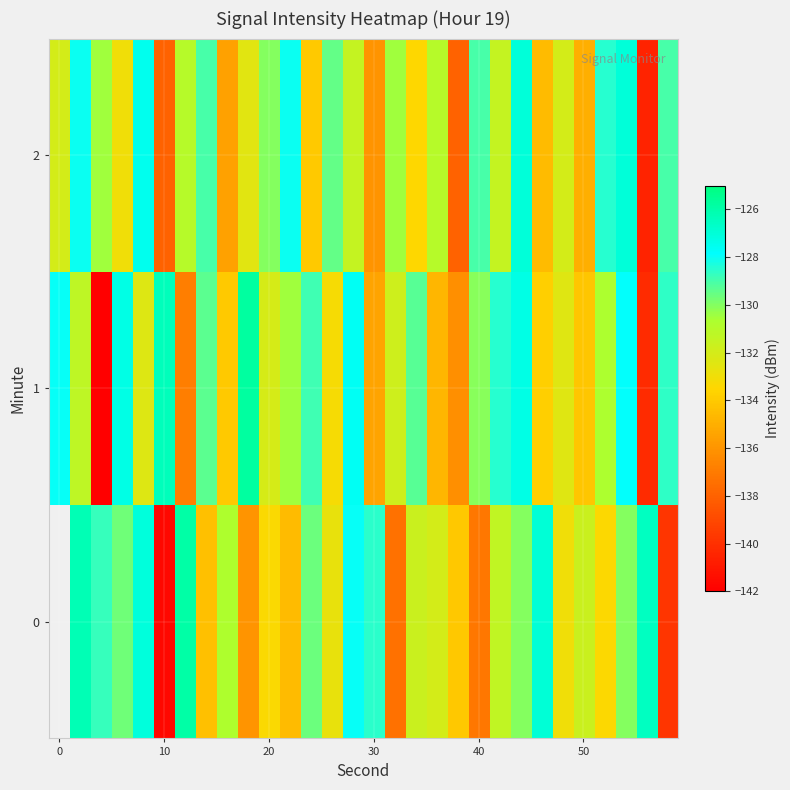

How many categories are shown in the chart?

30